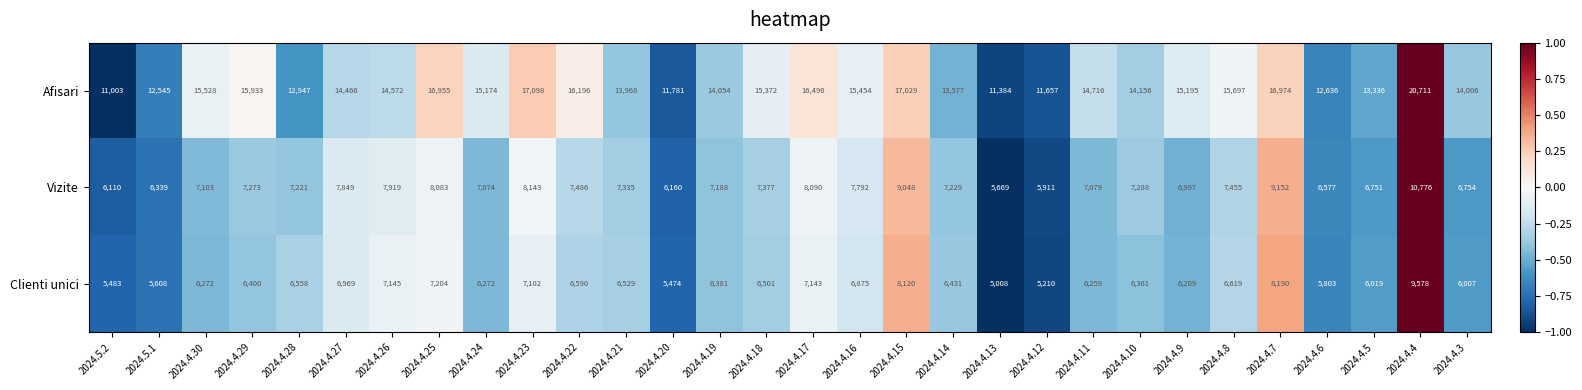

The Vizite series shows 7229 at 2024.4.14. True or false?

True